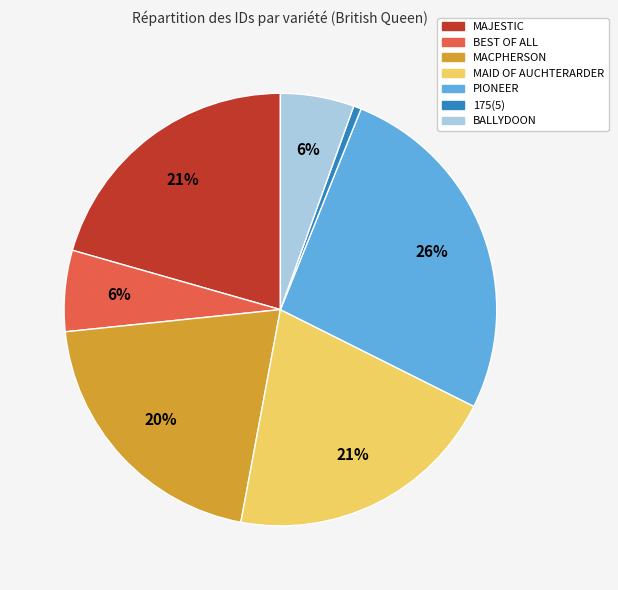

What percentage is the BEST OF ALL slice, to the nearest percent?

6%